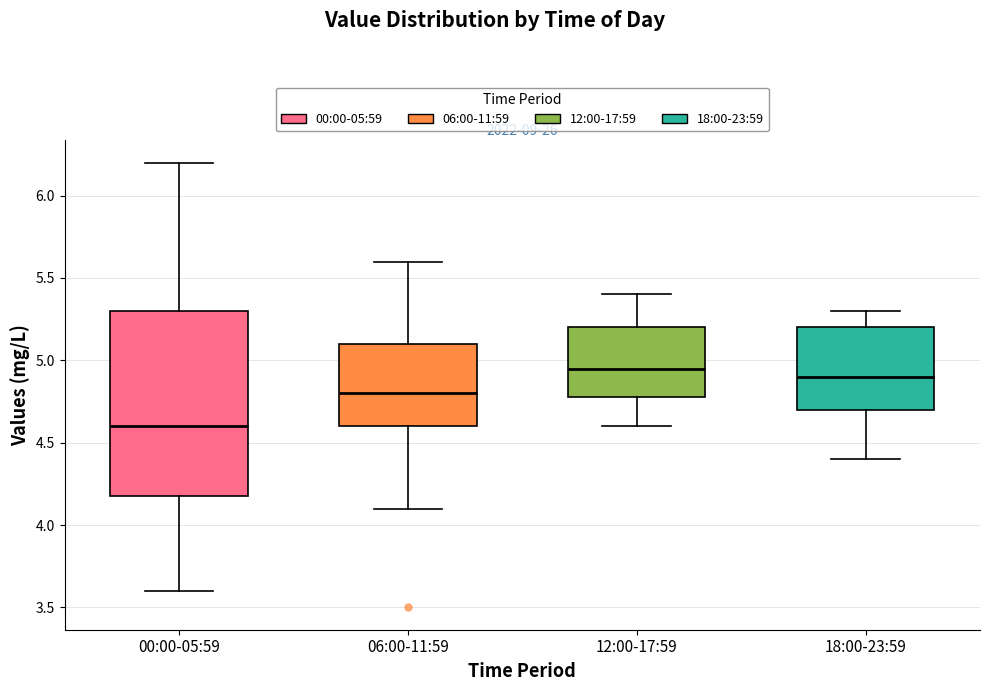

Reading left to right, transcribe this box plot: for each box, give where its median line is, the range the box spans, and where its two whiskers end, as read against the y-axis. The values are not printed on the chart, so give them approximately, as read against the axis.

00:00-05:59: median 4.60, box 4.20 to 5.30, whiskers 3.60 to 6.20
06:00-11:59: median 4.80, box 4.60 to 5.10, whiskers 4.10 to 5.60
12:00-17:59: median 4.95, box 4.80 to 5.20, whiskers 4.60 to 5.40
18:00-23:59: median 4.90, box 4.70 to 5.20, whiskers 4.40 to 5.30